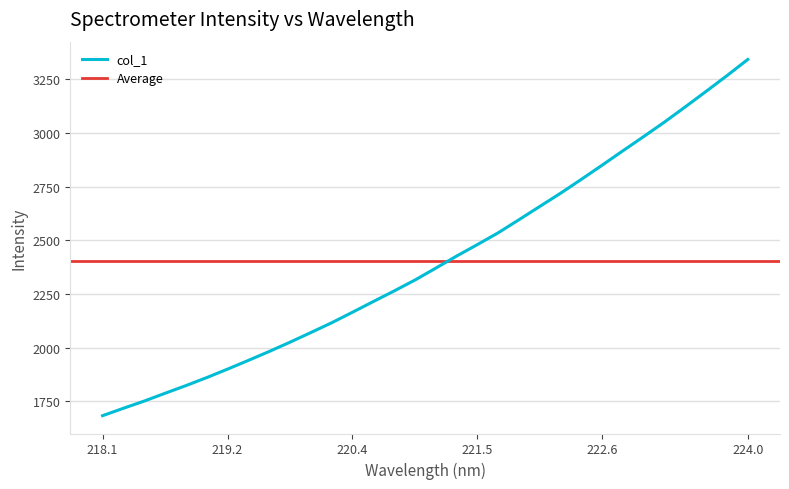

True or false: there are more than 2 points higher than both neighbors.

False